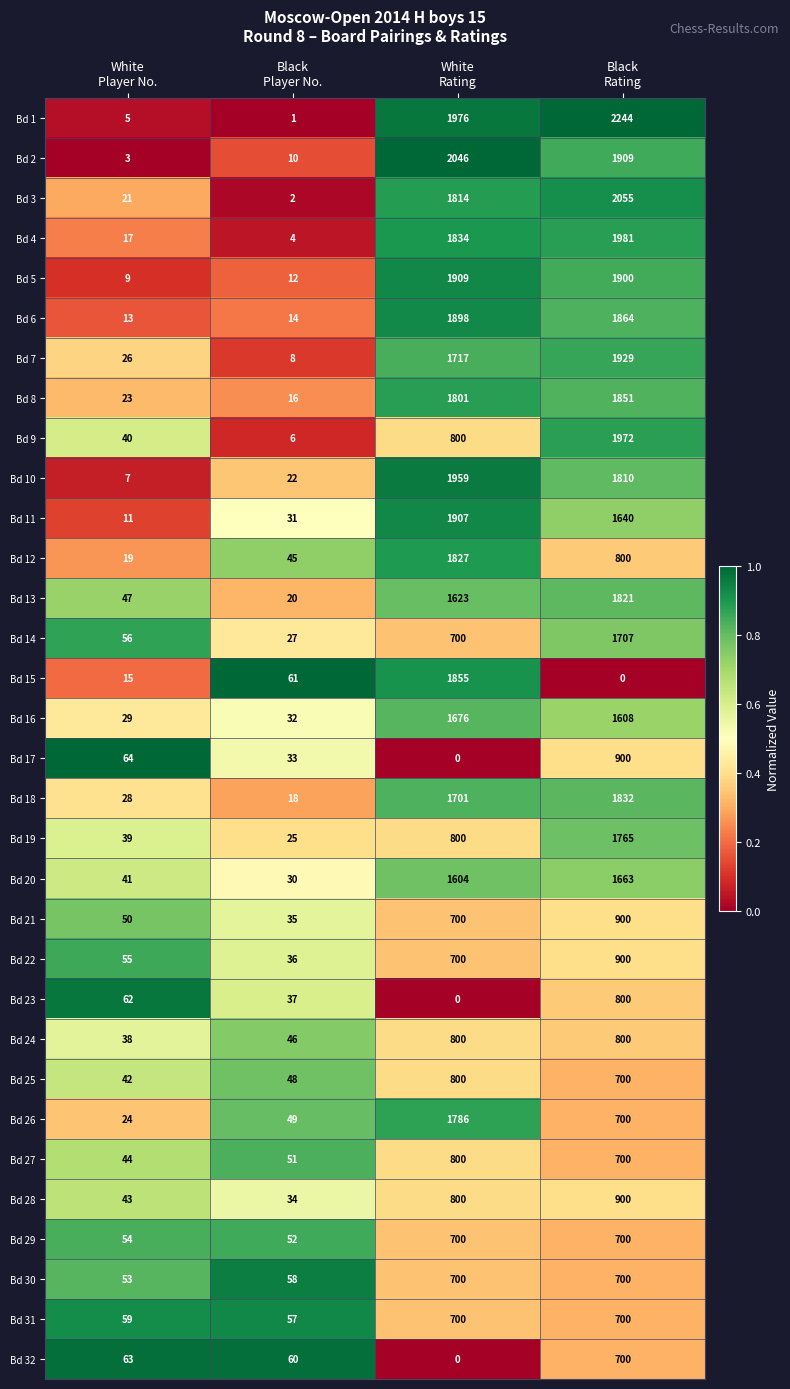

What is the maximum value shown in the chart?

2244